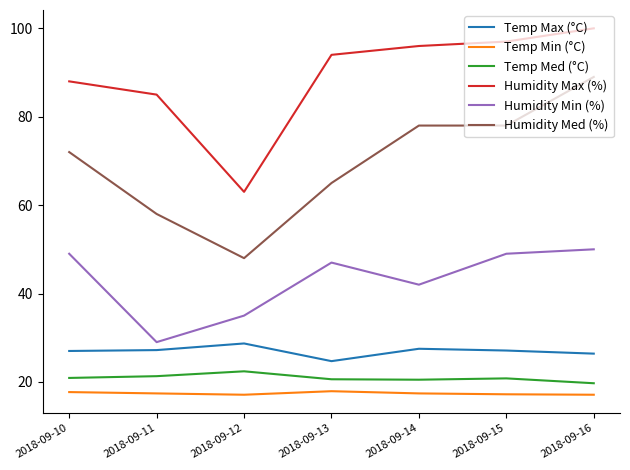

Does the chart display data point markers on the line(s)?

No